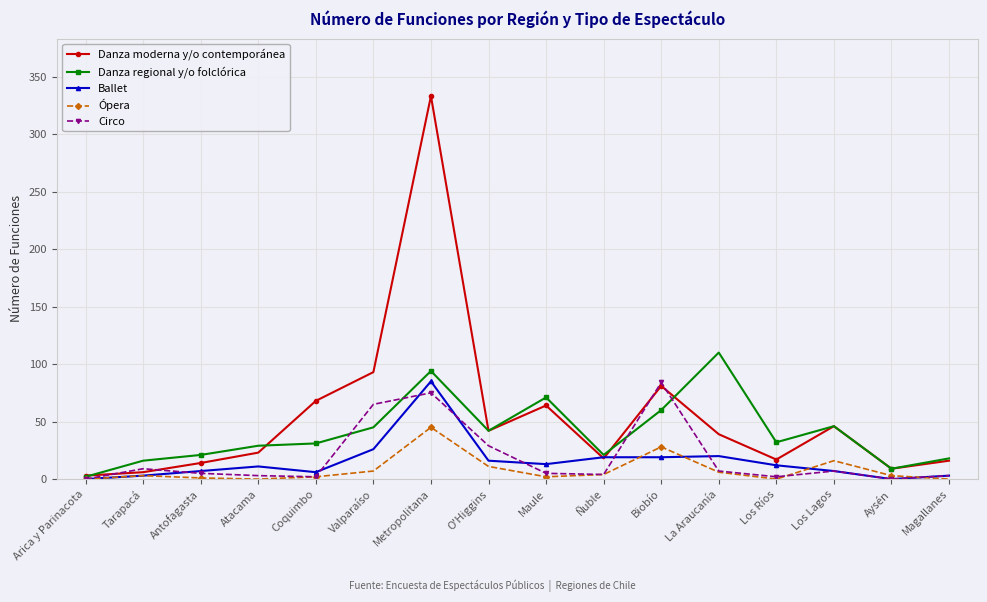

Where is Danza moderna y/o contemporánea nearest to the value 168?

Valparaíso